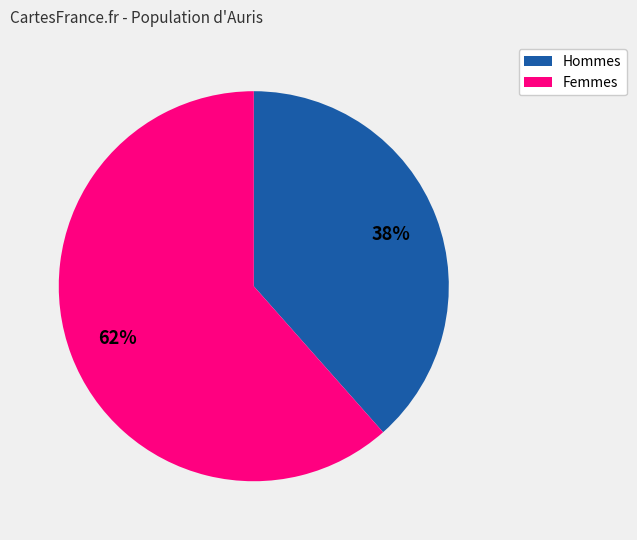

Is there any slice that represents more than half of the pie?

Yes